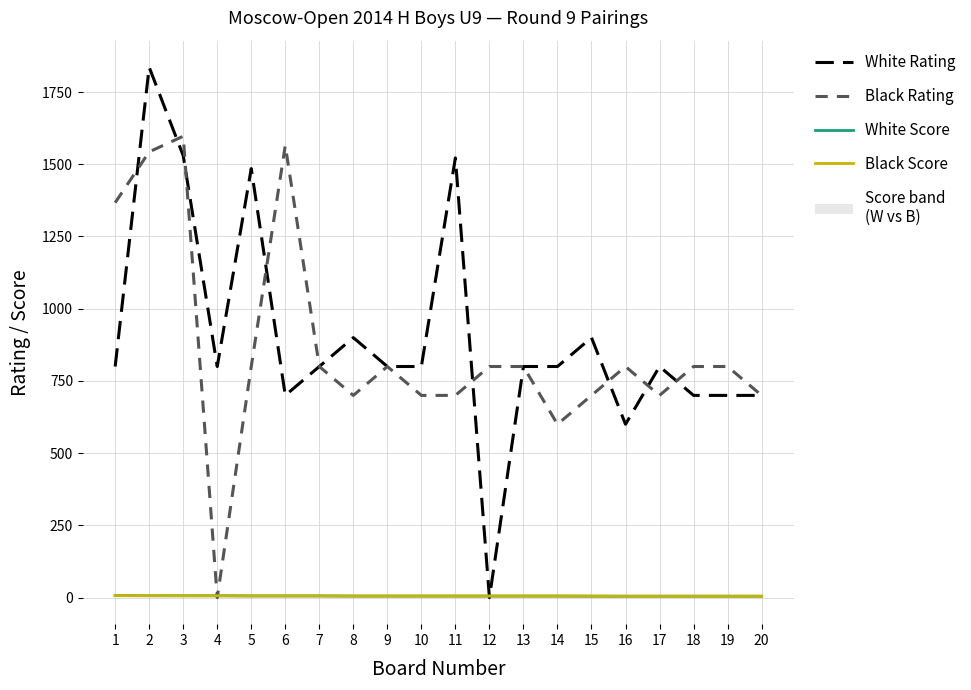

Which label corresponds to the smallest value in the chart?

12